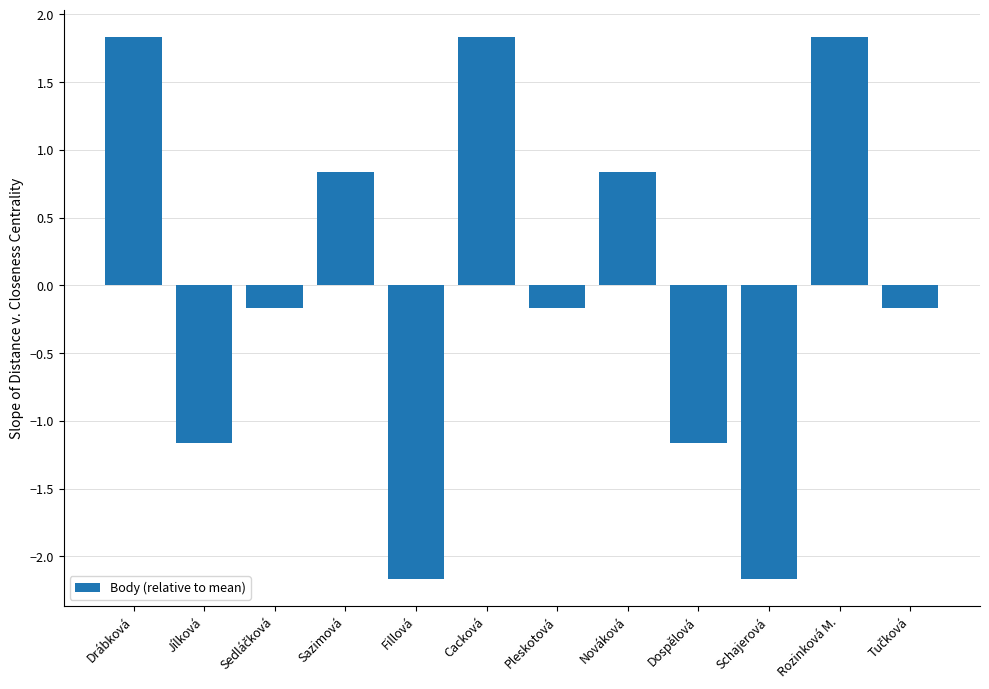

How many values are below zero?

7